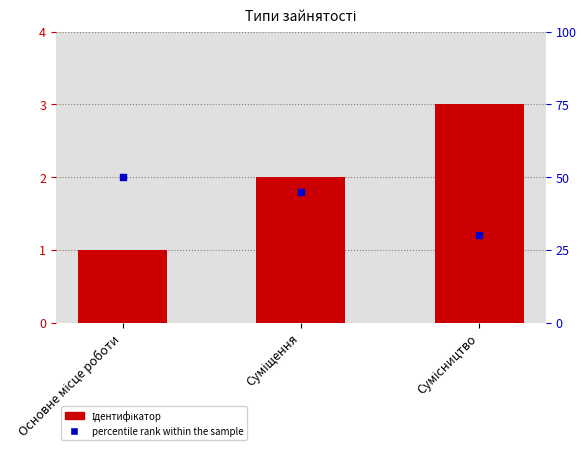

At how many categories does at least one series exceed 31?

2